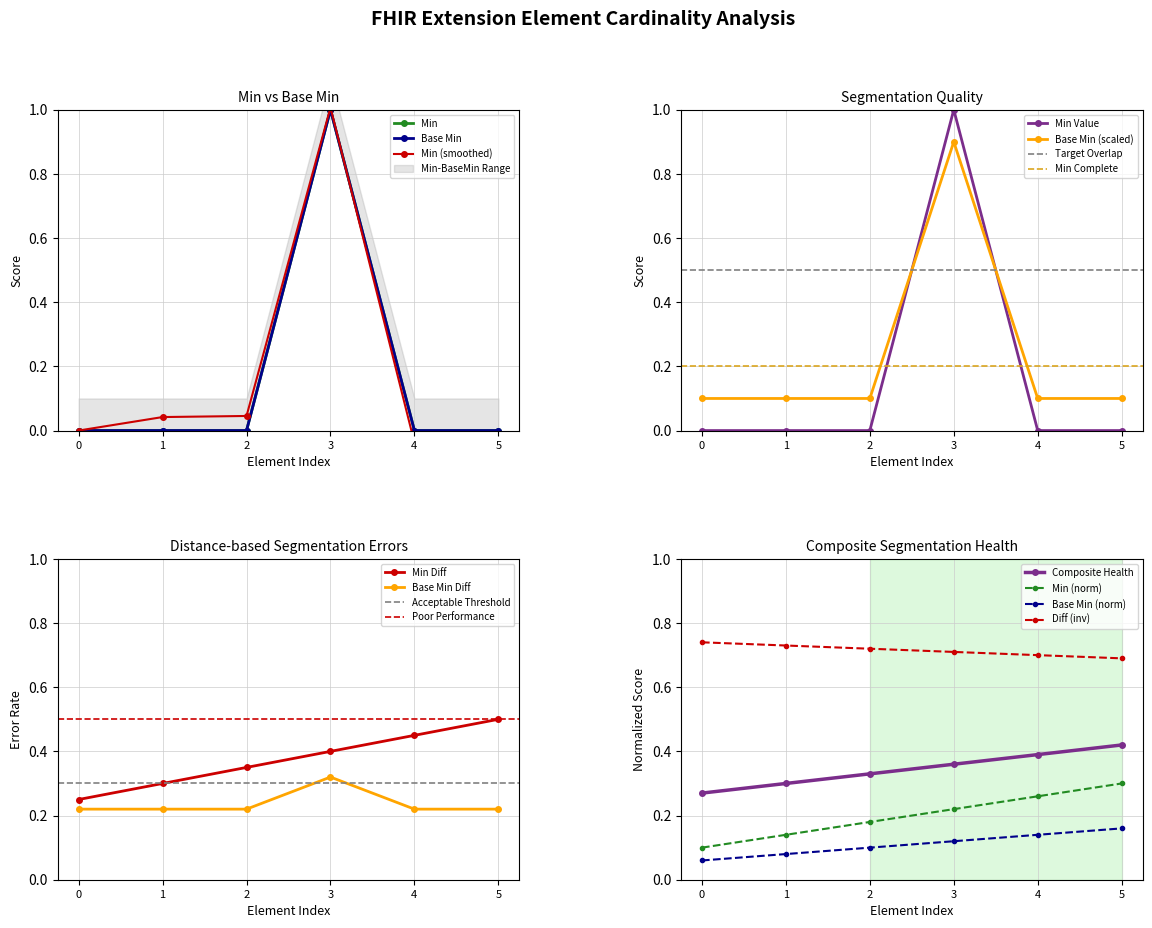

The Min Value series shows -0.6 at 1. True or false?

False